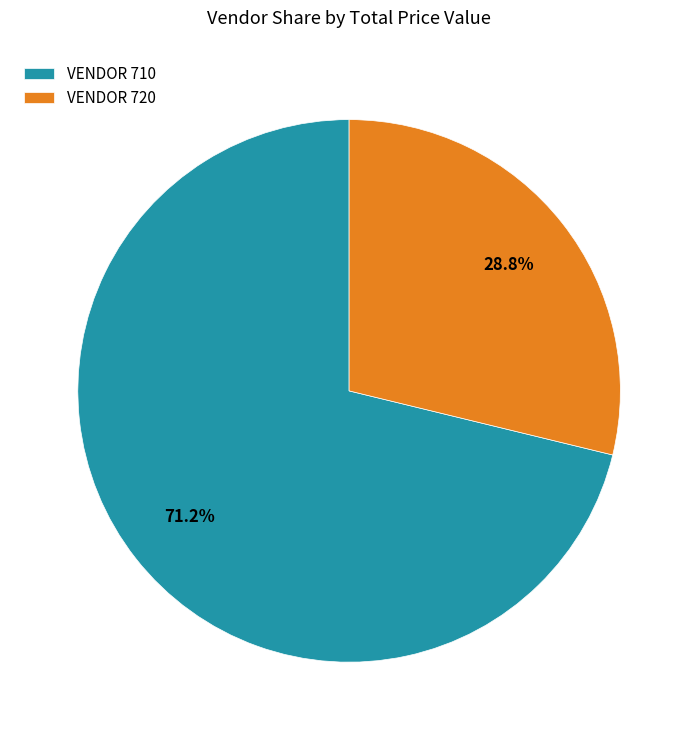

How many slices are in this pie chart?

2